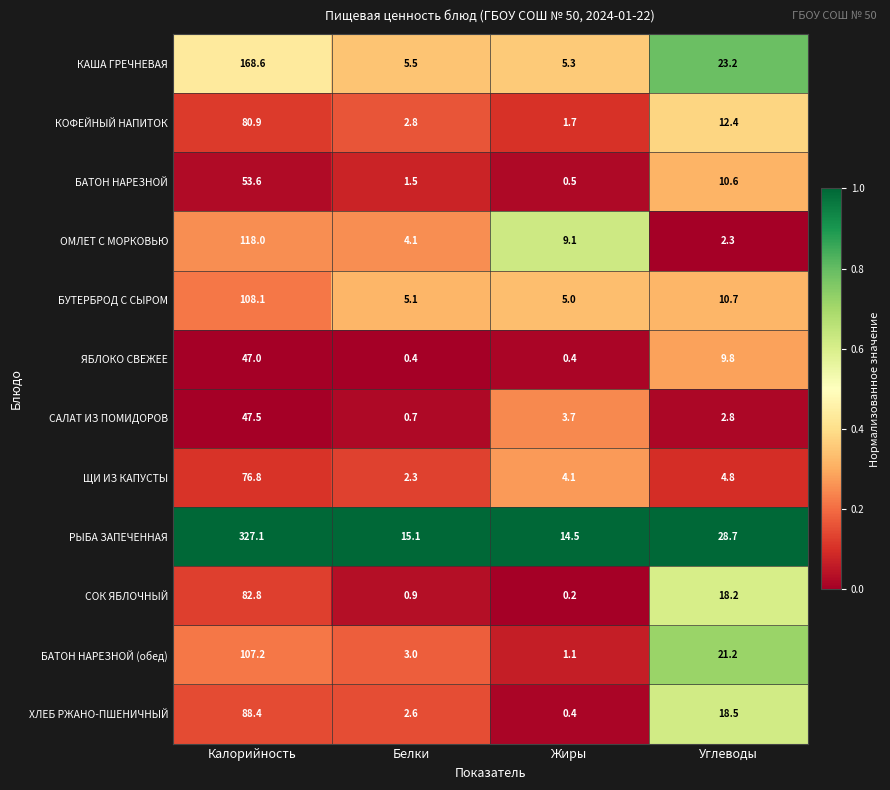

List the labels in order of КОФЕЙНЫЙ НАПИТОК value, smallest first.

Жиры, Белки, Углеводы, Калорийность